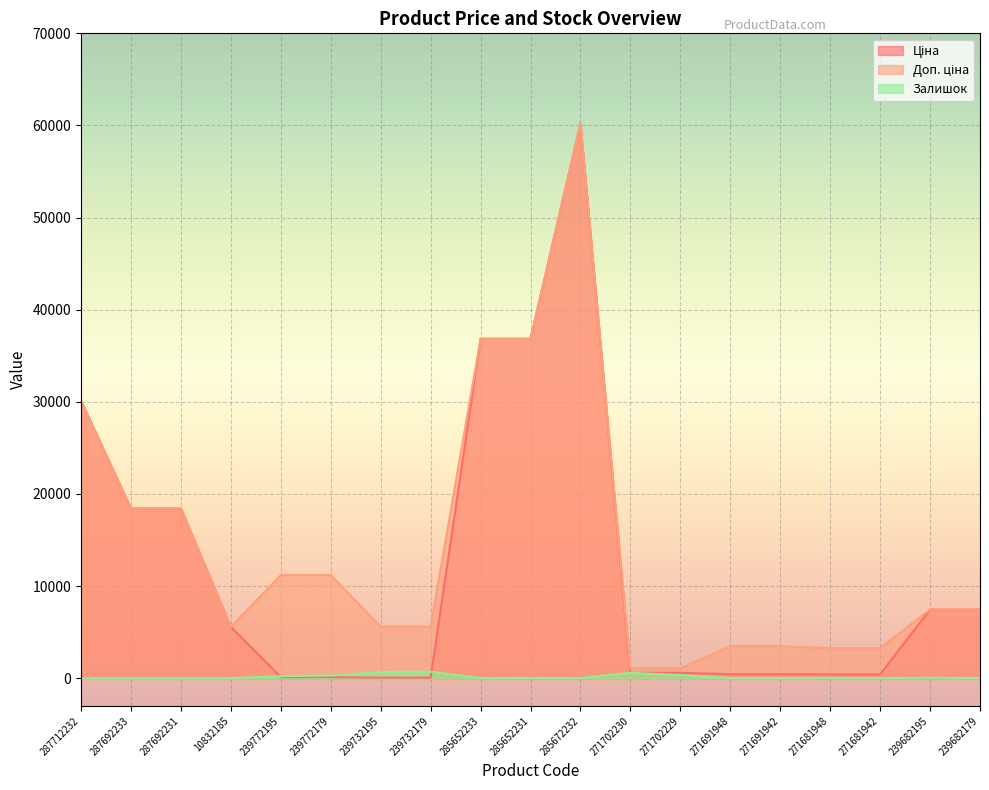

Reading left to right, transcribe all the data shown in this chart.

Ціна: 30102.8	18420.9	18420.9	5560.3	111.8	111.8	55.9	55.9	36841.8	36841.8	60205.6	578.1	578.1	434.3	434.3	408.2	408.2	7444.6	7444.6
Доп. ціна: 30102.8	18420.9	18420.9	5560.3	11182.0	11182.0	5591.0	5591.0	36841.8	36841.8	60205.6	1060.0	1060.0	3474.1	3474.1	3265.8	3265.8	7444.6	7444.6
Залишок: 0.0	0.0	0.0	6.0	218.0	290.0	670.0	702.0	14.0	23.0	16.0	584.0	337.0	22.0	13.0	30.0	10.0	43.0	17.0